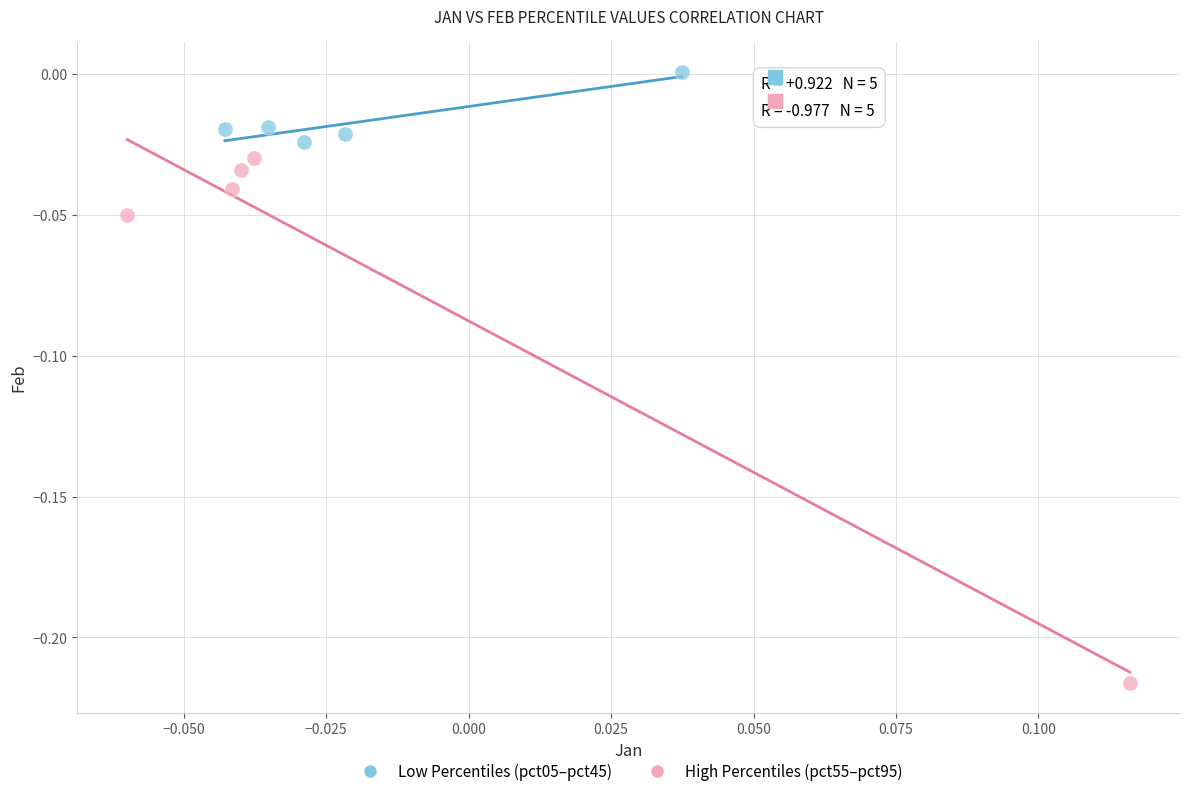

Which series has the widest spread of Y values?

High Percentiles (pct55–pct95)